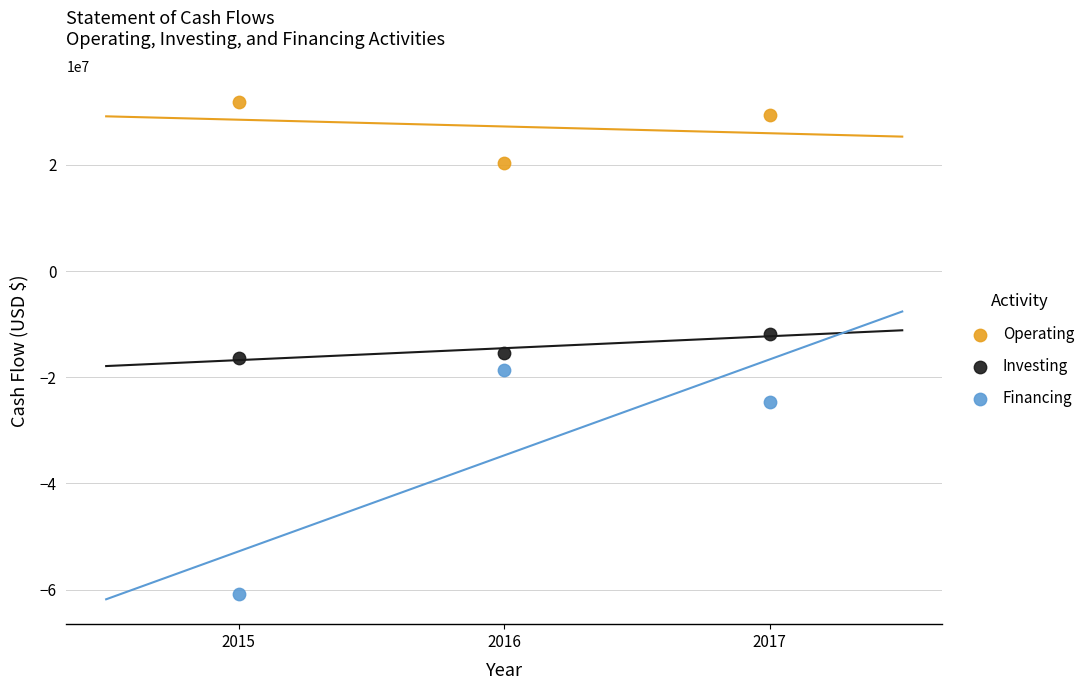

In the Operating series, what Y value is closest to 26169880?

29398824